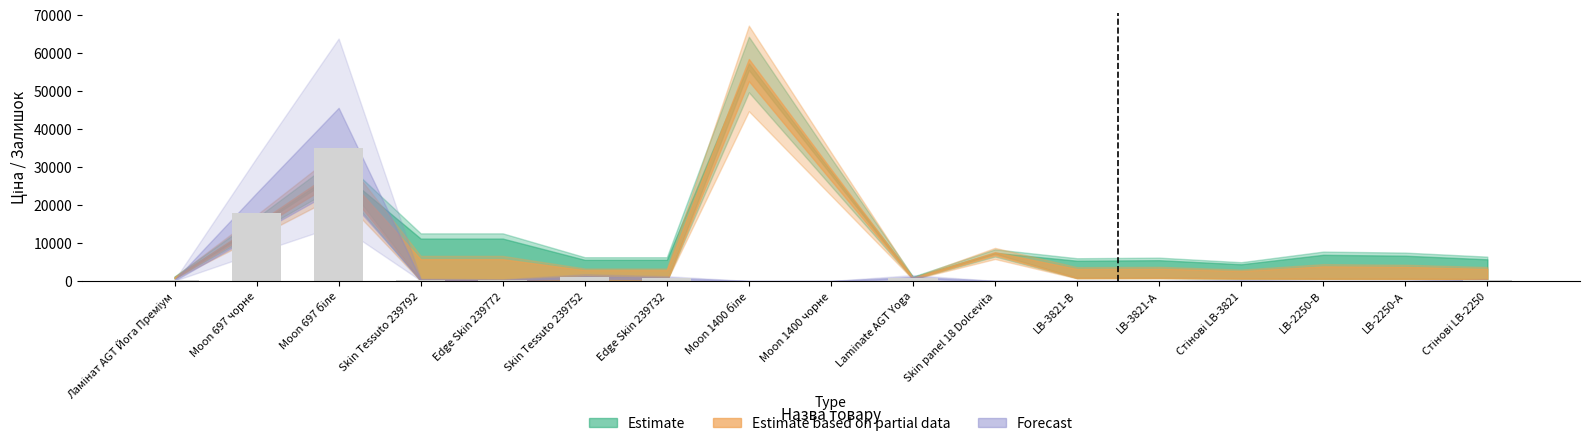

How many distinct data groups are displayed?

1